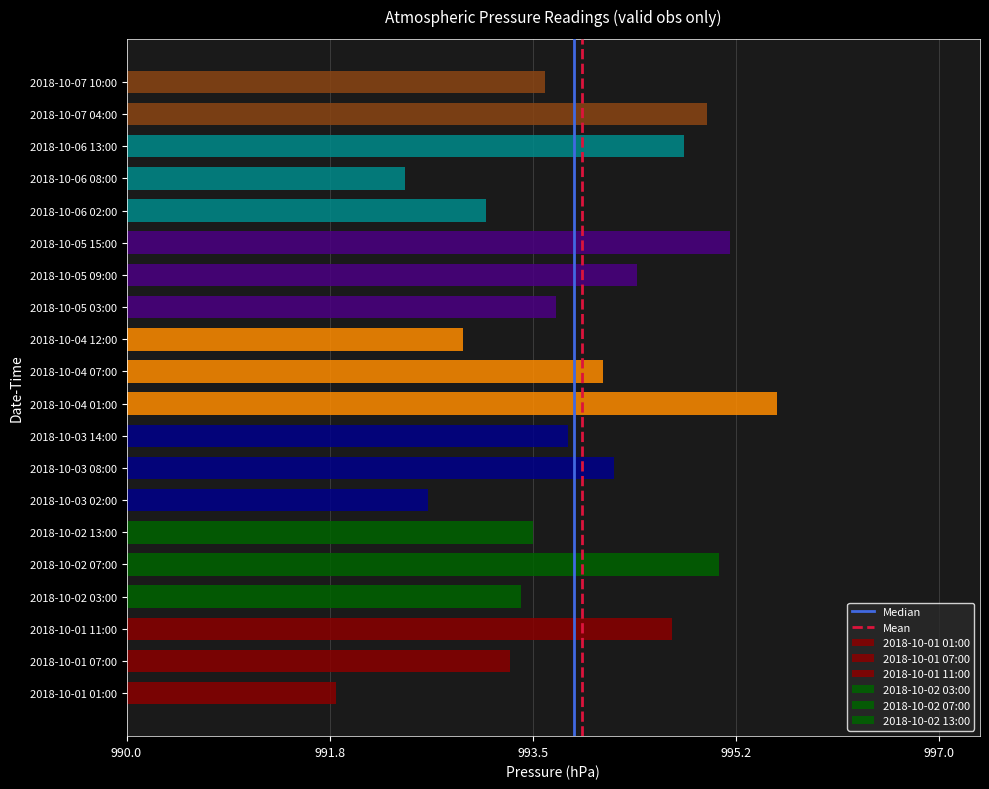

Between 990.0 and 991.8, which series saw the biggest shift?

Median